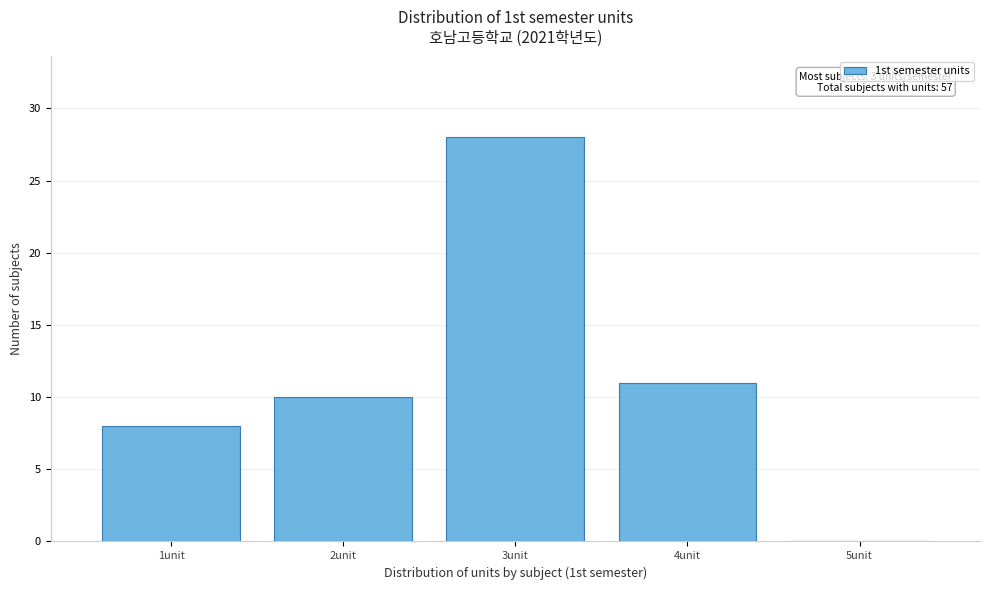

Over which range of the x-axis is the bar tallest?

2.5 to 3.5